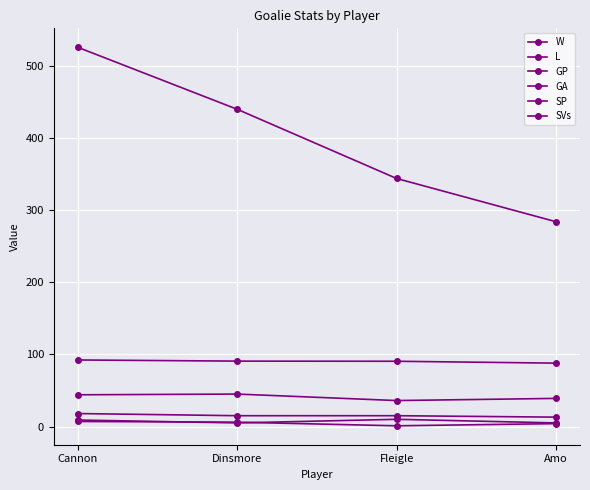

Where is L nearest to the value 4?

Amo